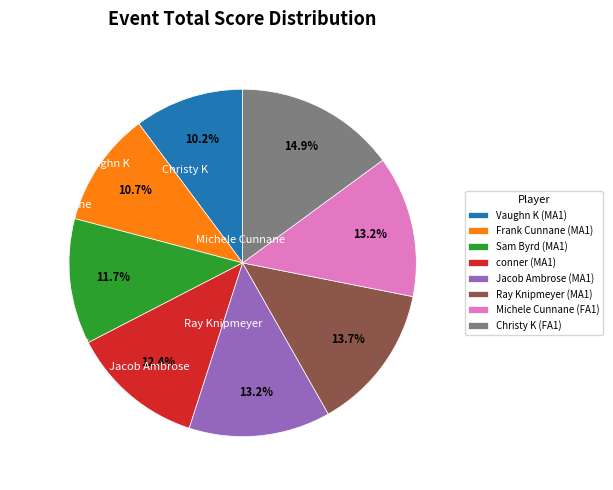

True or false: conner (MA1) accounts for 12% of the total.

True